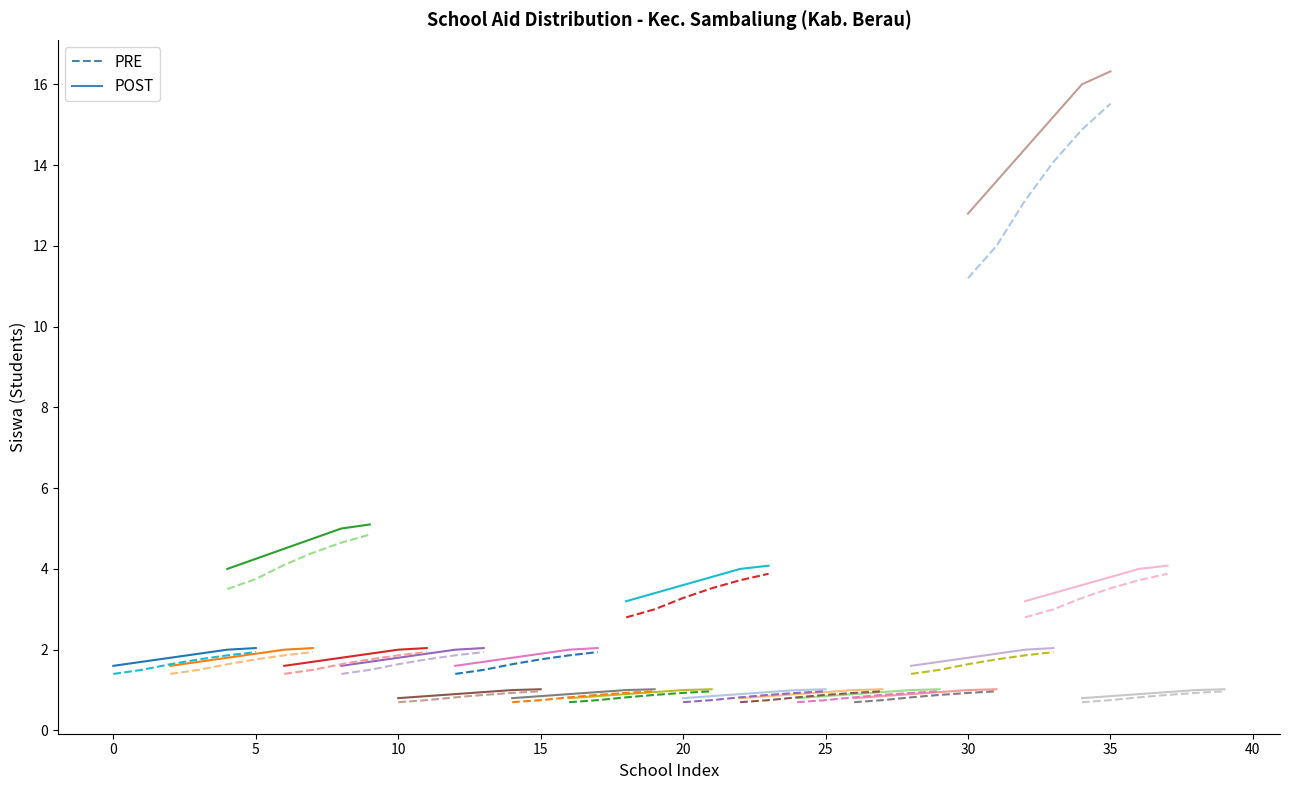

True or false: POST and PRE cross at least once.

False